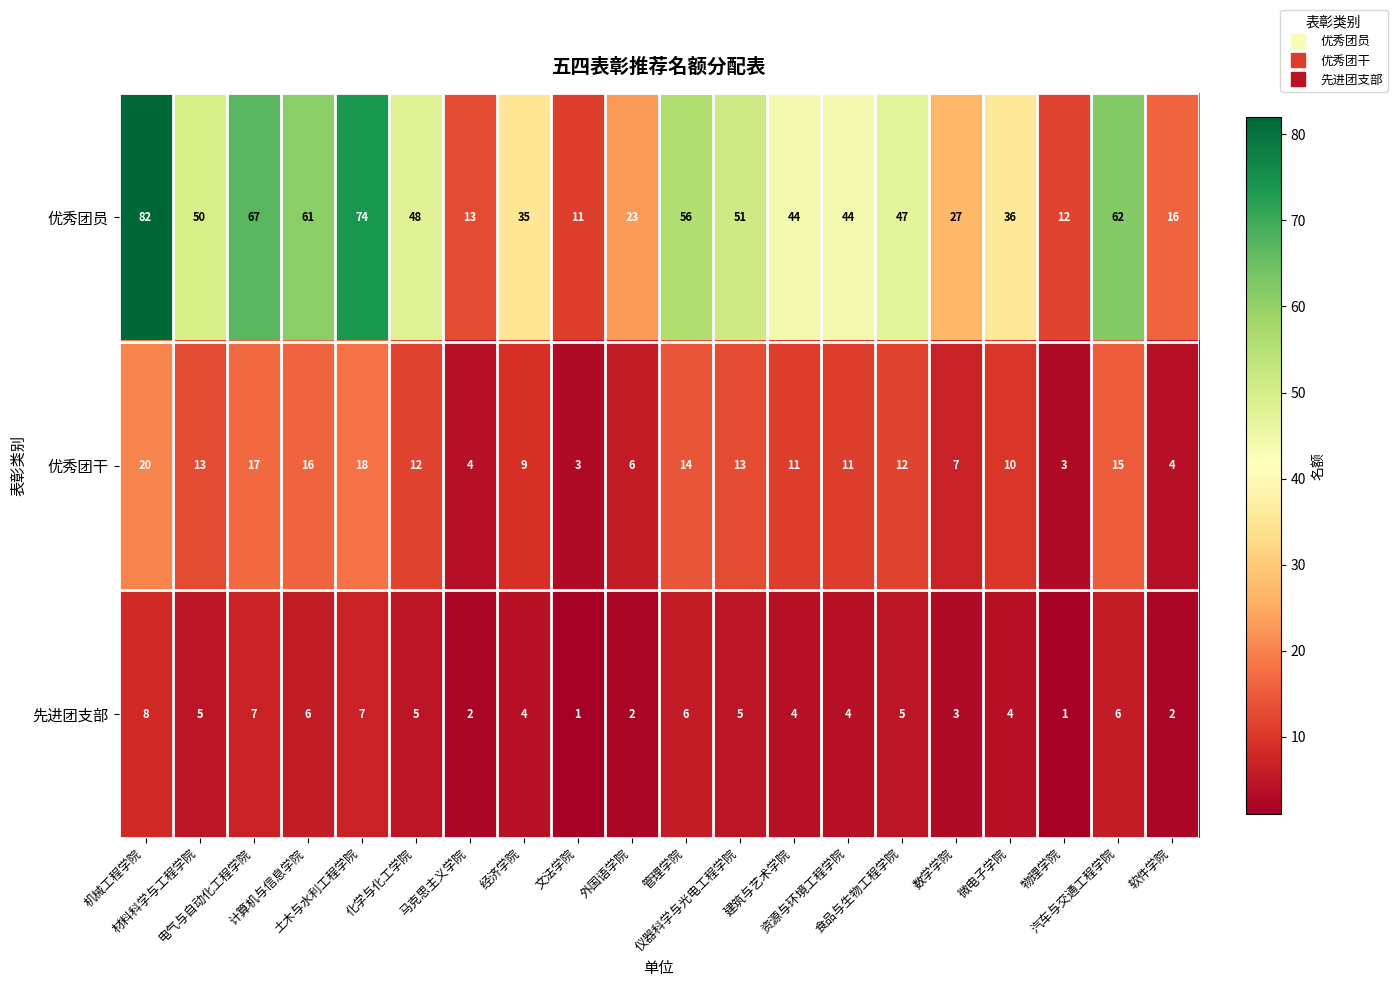

What is the maximum value shown in the chart?

82